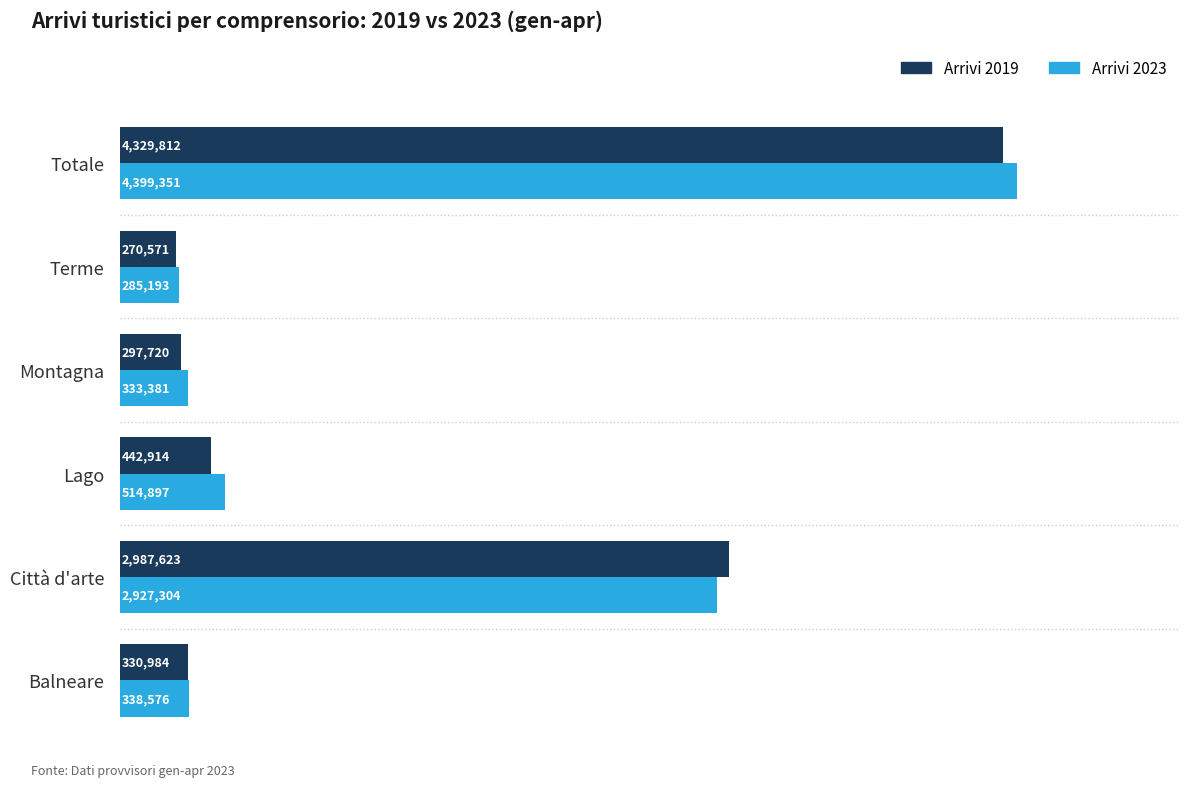

Count the number of categories in the chart.

6